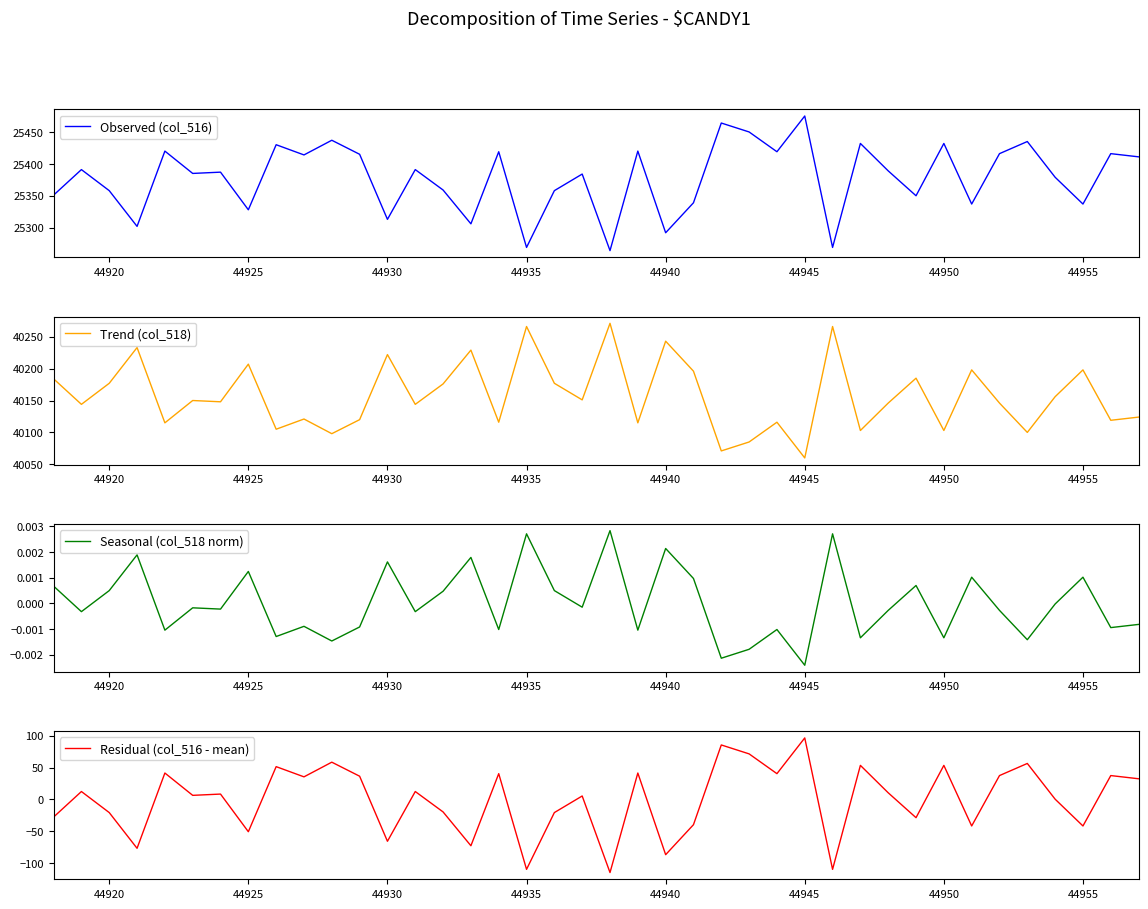

True or false: Observed (col_516) has a value of 16931 at 44935.

False